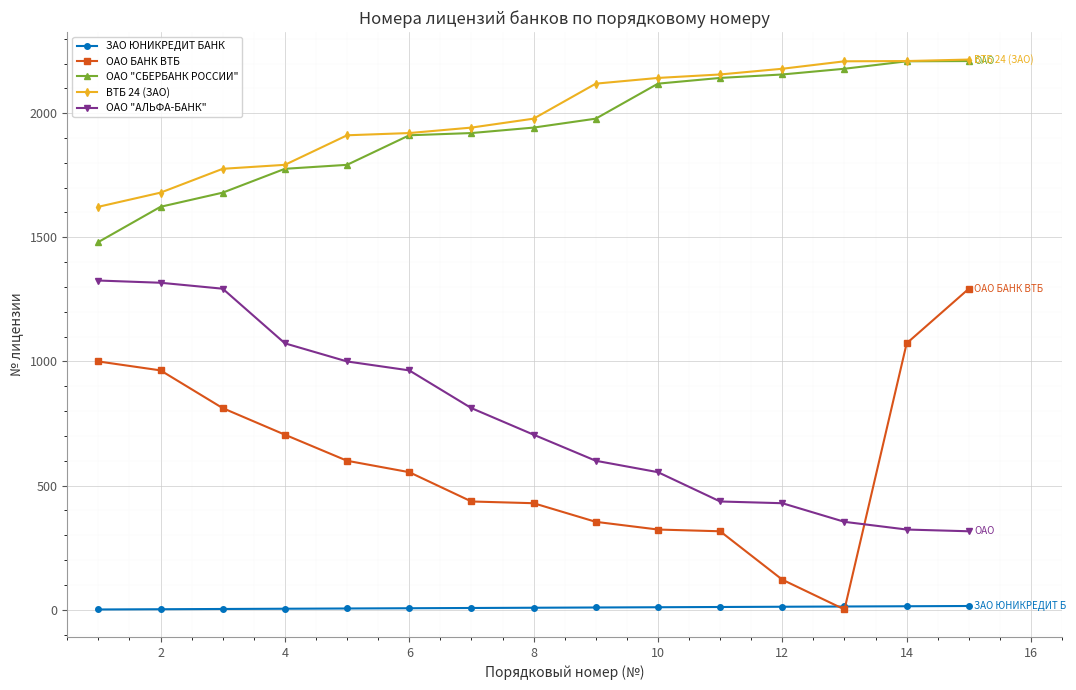

Which series has the largest range (max minus min)?

ОАО БАНК ВТБ